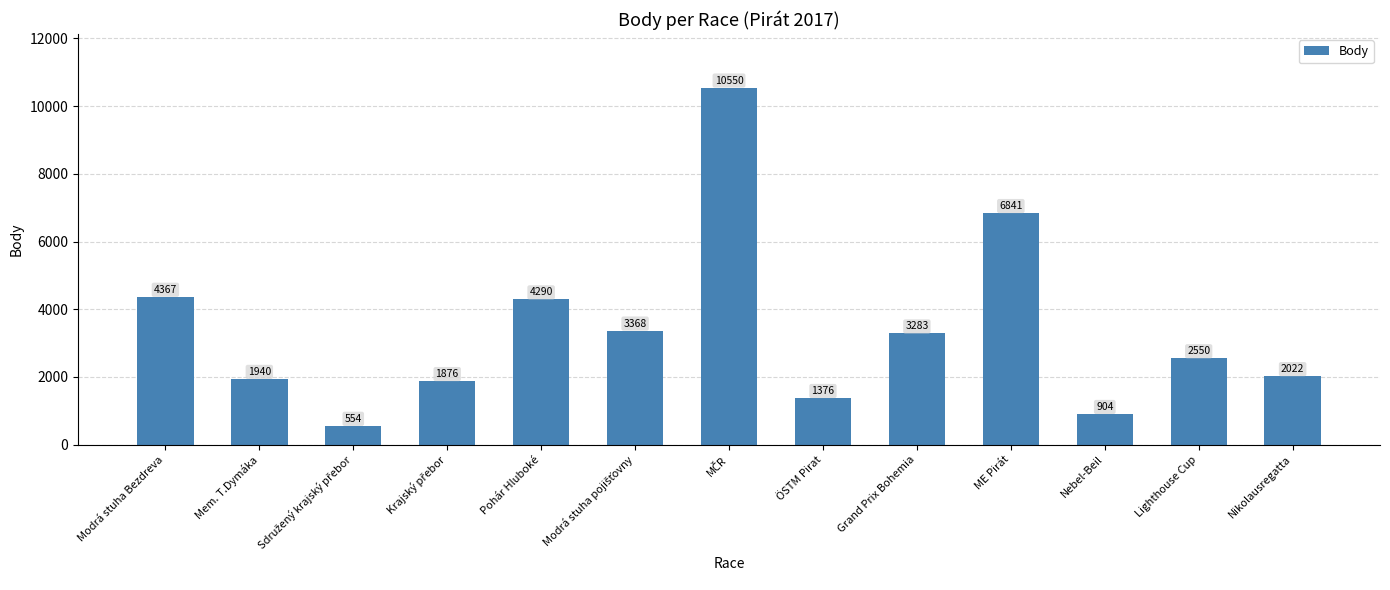

True or false: the data shows 2550 at Lighthouse Cup.

True